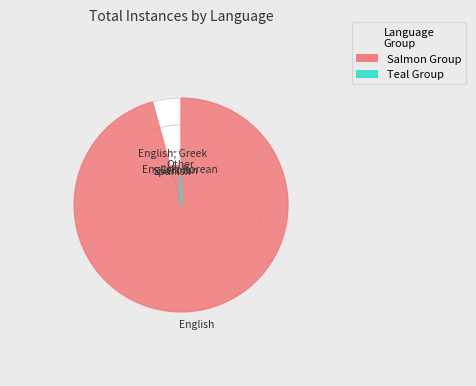

To the nearest percent, what percentage of the pie is Other?

1%